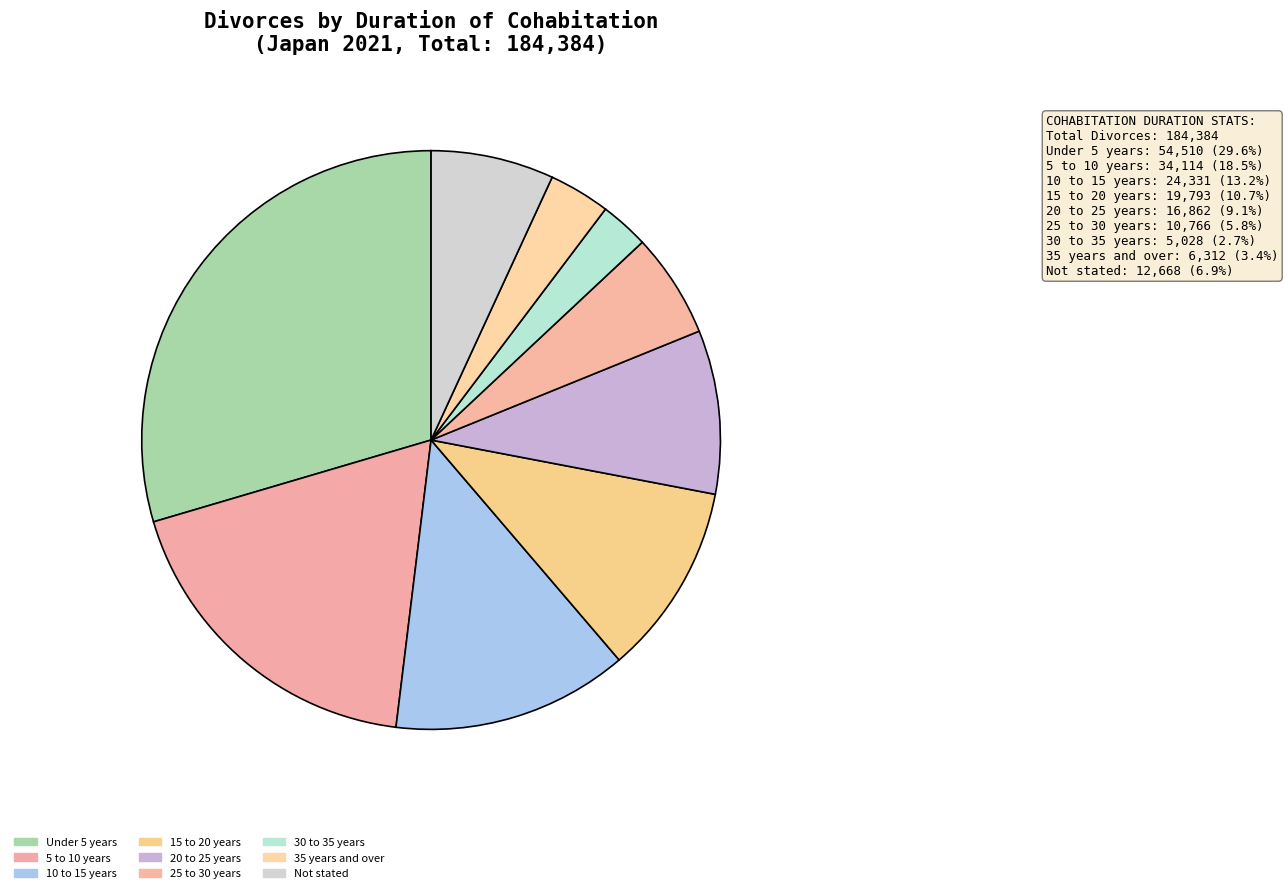

What is the ratio of the value at Under 5 years to the value at 25 to 30 years?

5.1